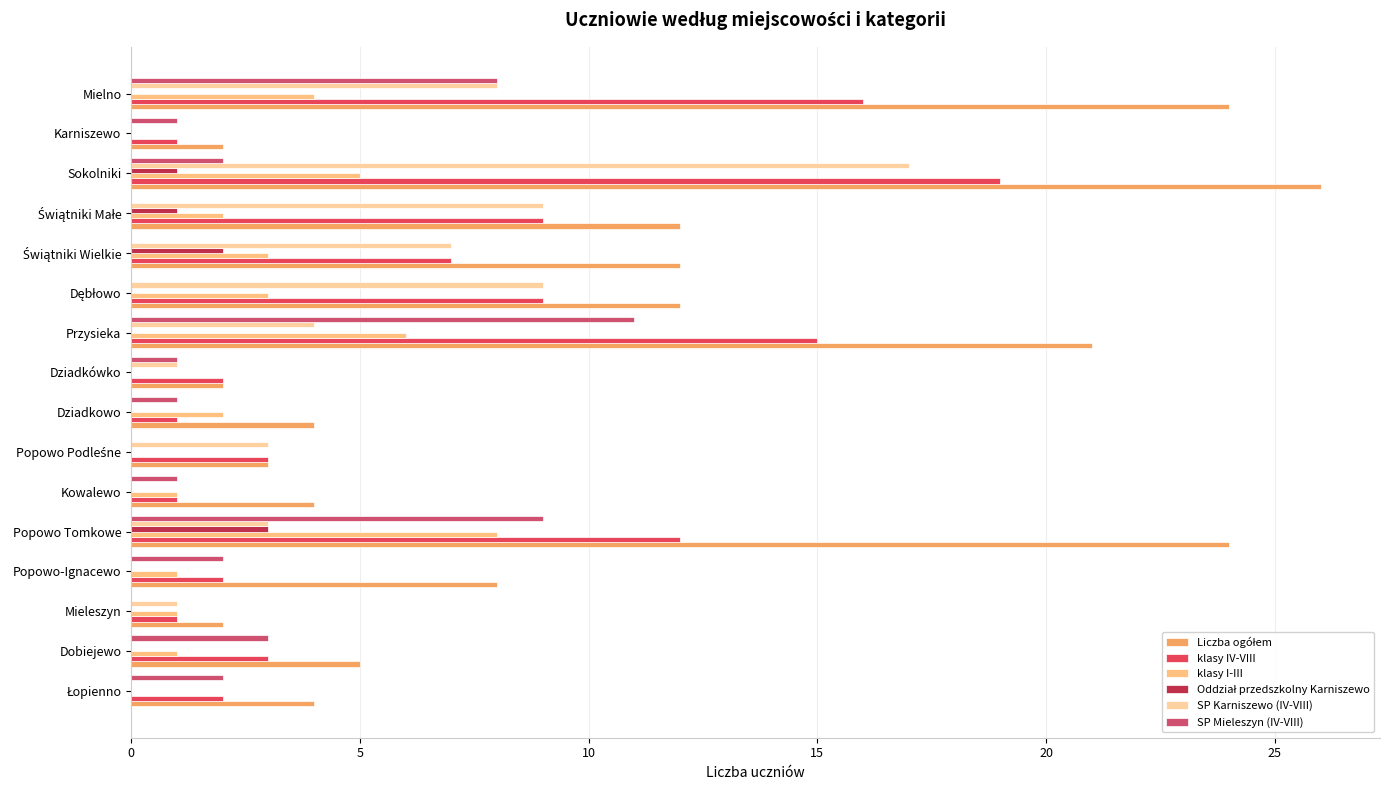

How many distinct data groups are displayed?

6